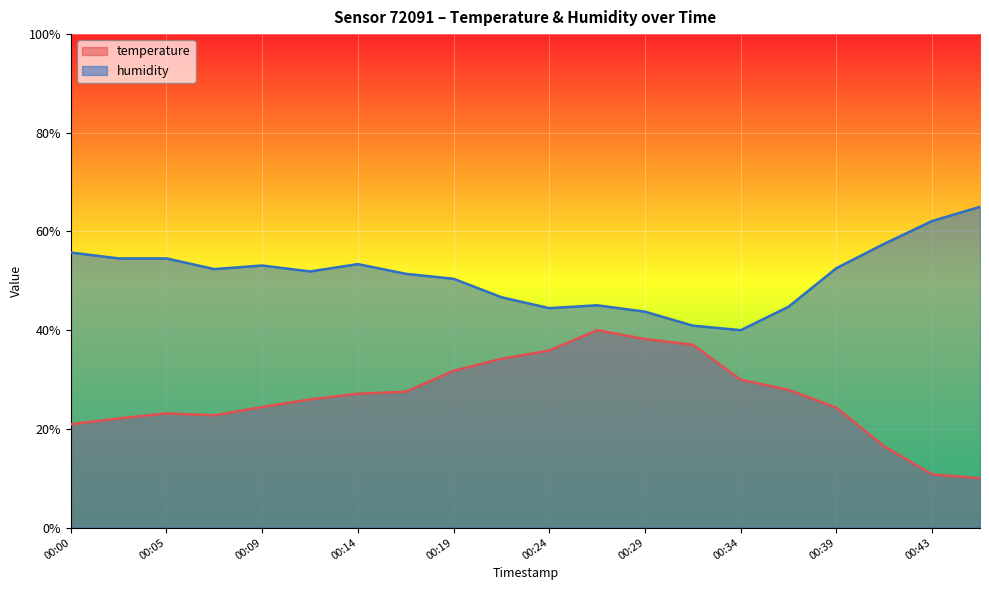

Where is the first local minimum for humidity?

00:07